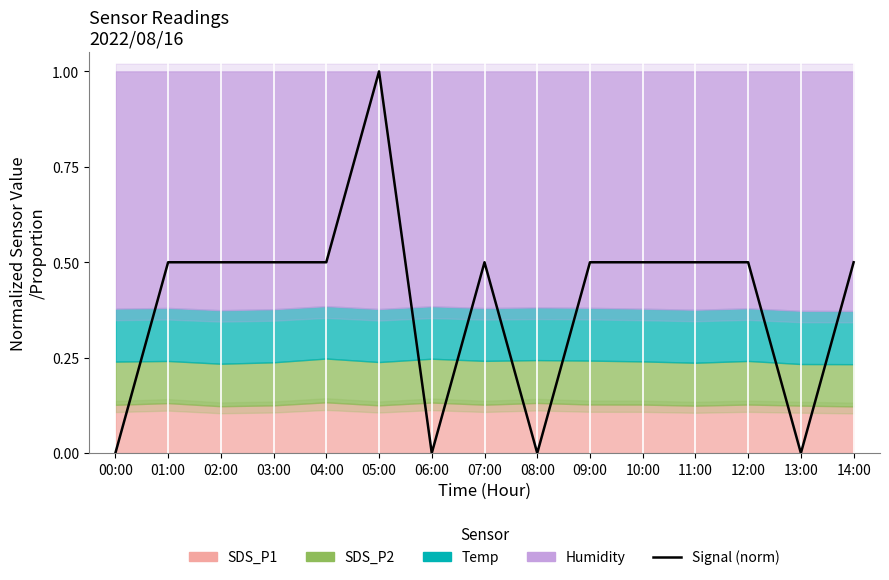

Reading left to right, transcribe all the data shown in this chart.

00:00=0.0	01:00=0.5	02:00=0.5	03:00=0.5	04:00=0.5	05:00=1.0	06:00=0.0	07:00=0.5	08:00=0.0	09:00=0.5	10:00=0.5	11:00=0.5	12:00=0.5	13:00=0.0	14:00=0.5